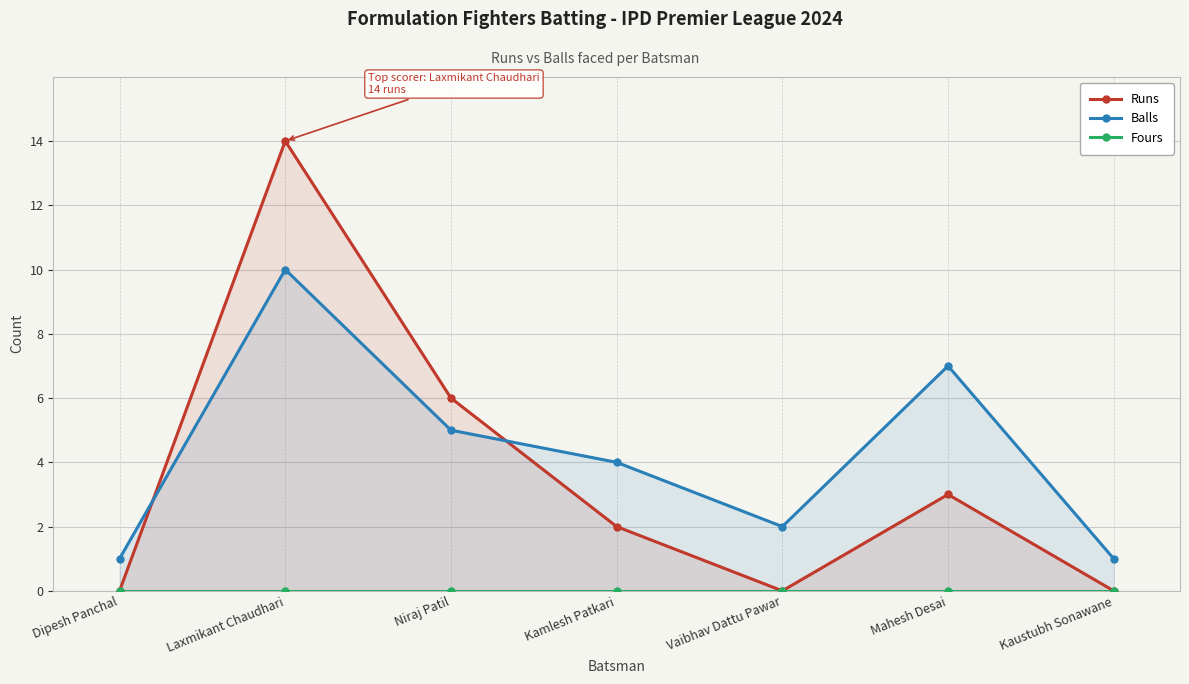

How many values in Runs are above zero?

4